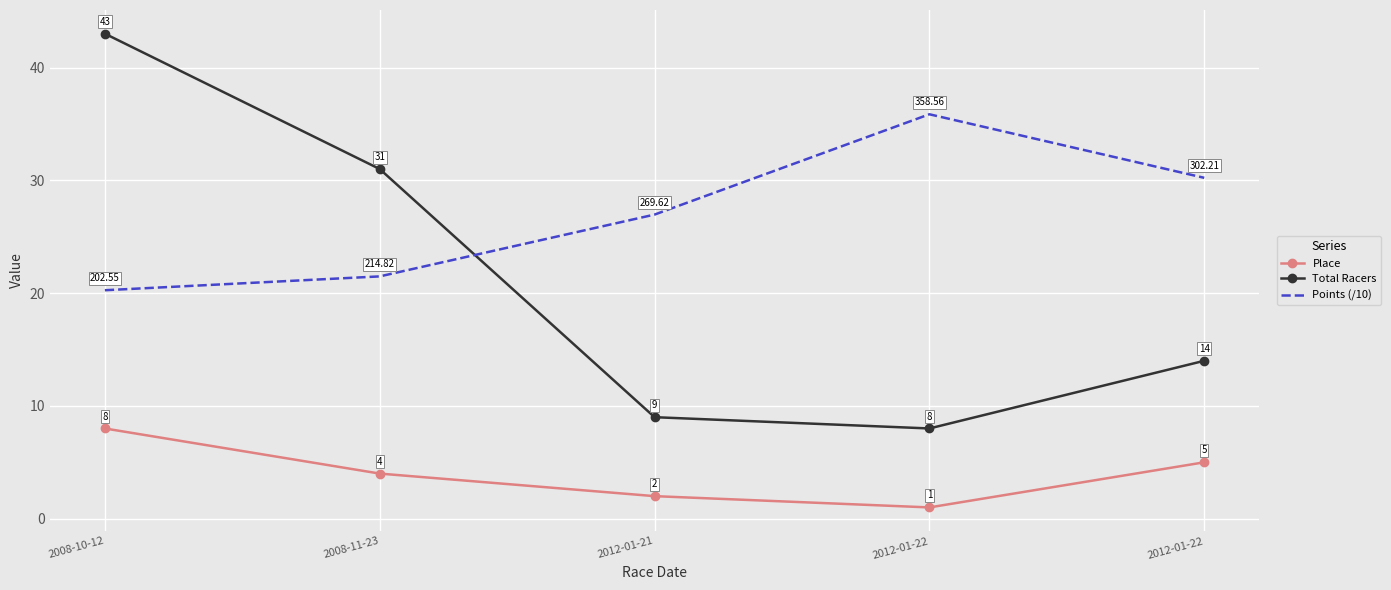

The Total Racers series shows 2.3 at 2012-01-22. True or false?

False